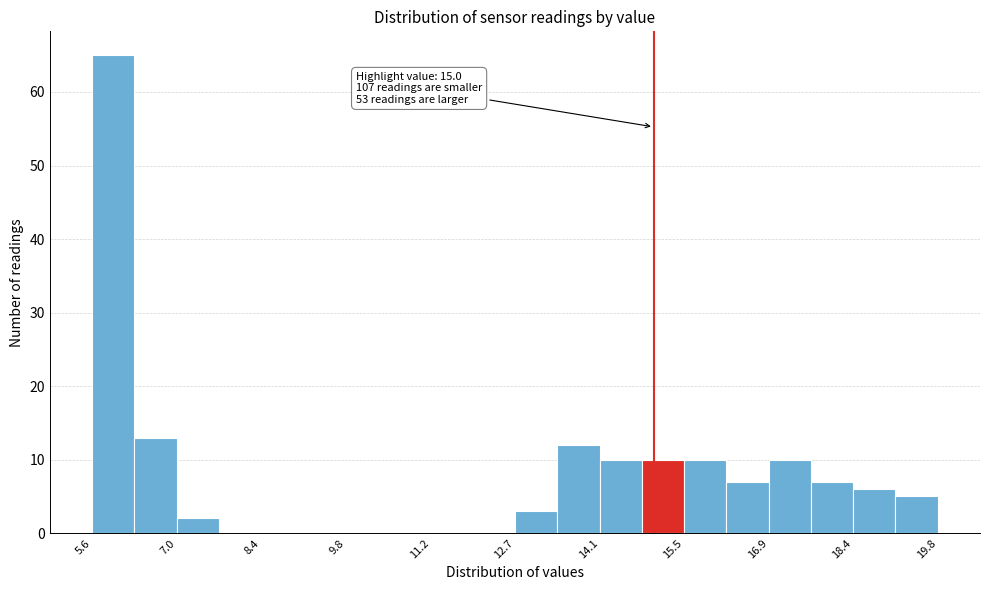

Read against the x-axis, roughly where is the centre of the tallest bar?

6.0